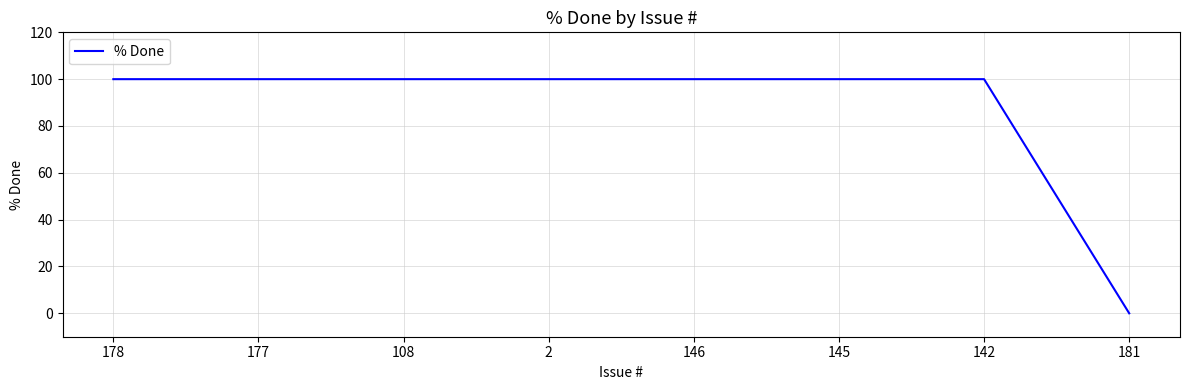

How many lines are shown in the chart?

1